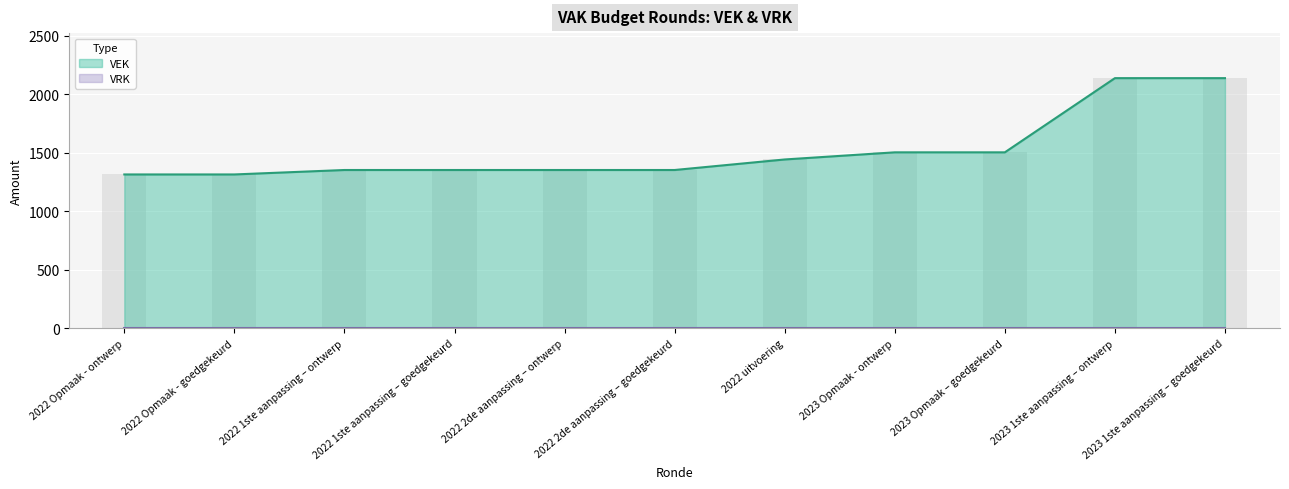

True or false: the data shows 1443 at 2022 uitvoering.

True